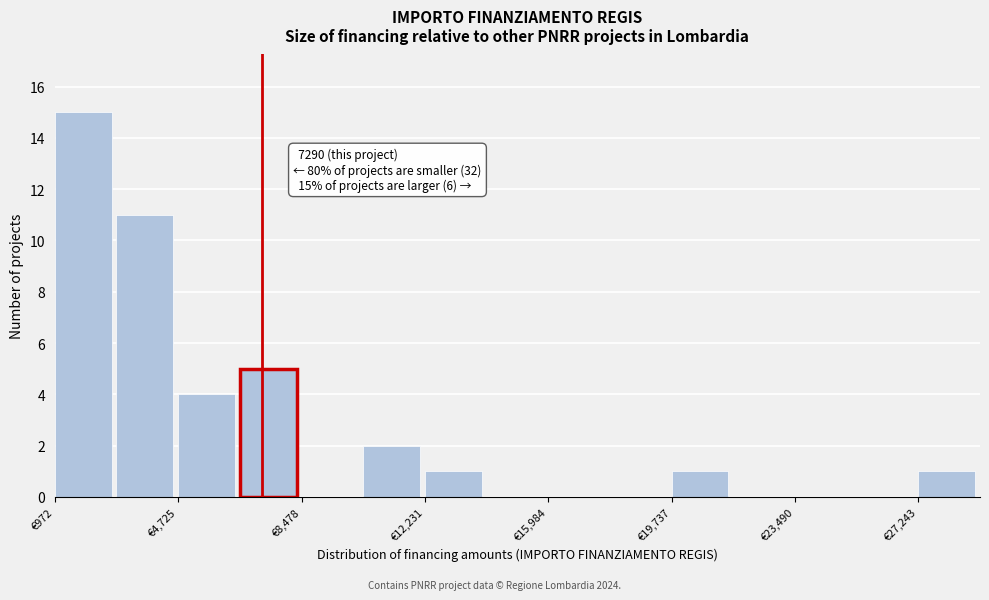

Around what value on the x-axis is the tallest bar? Give the approximate position of its centre, as read against the axis.

2000